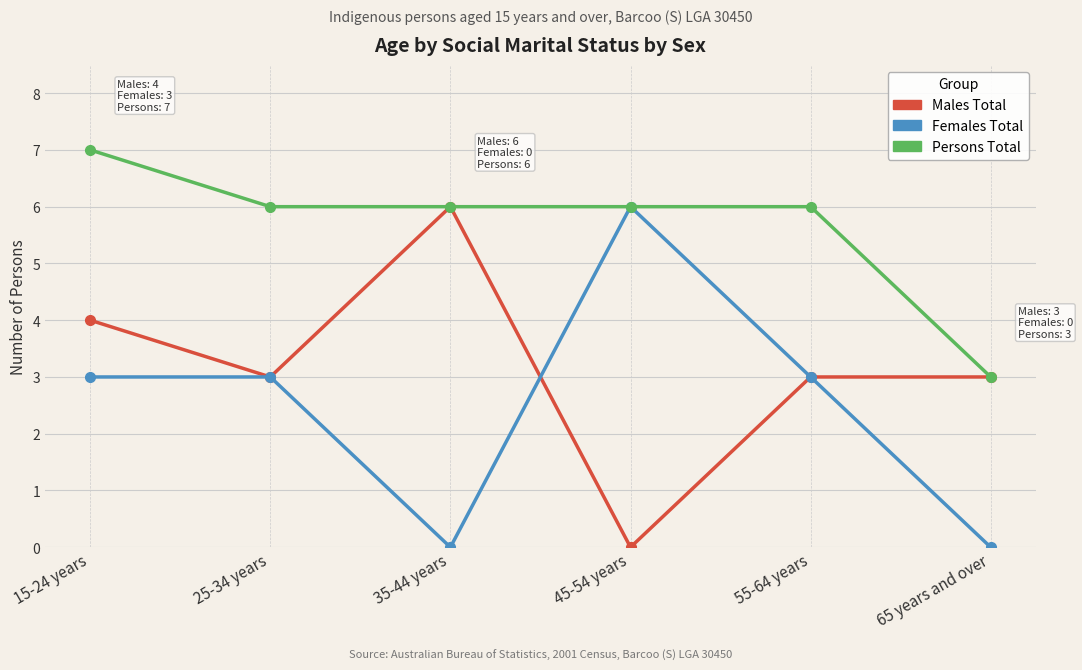

What is the label of the 1st point from the right?

65 years and over